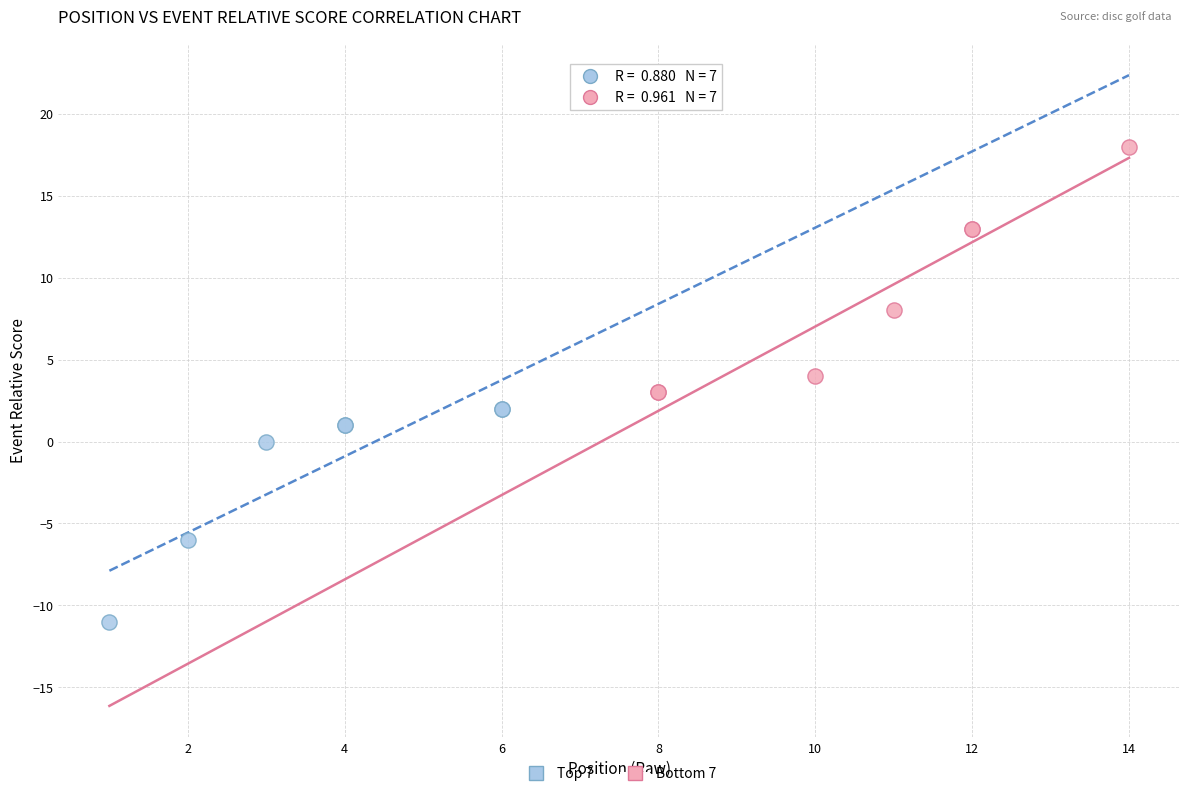

What are all the series names shown in the legend?

Top 7, Bottom 7